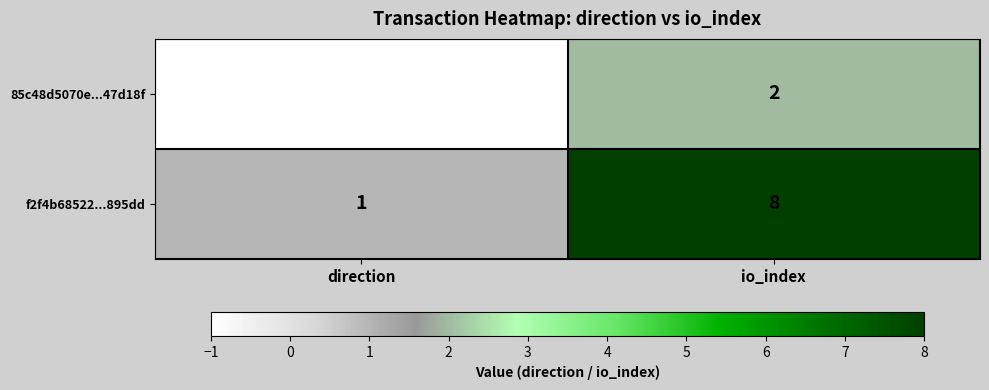

What is the total value across all series at io_index?

10